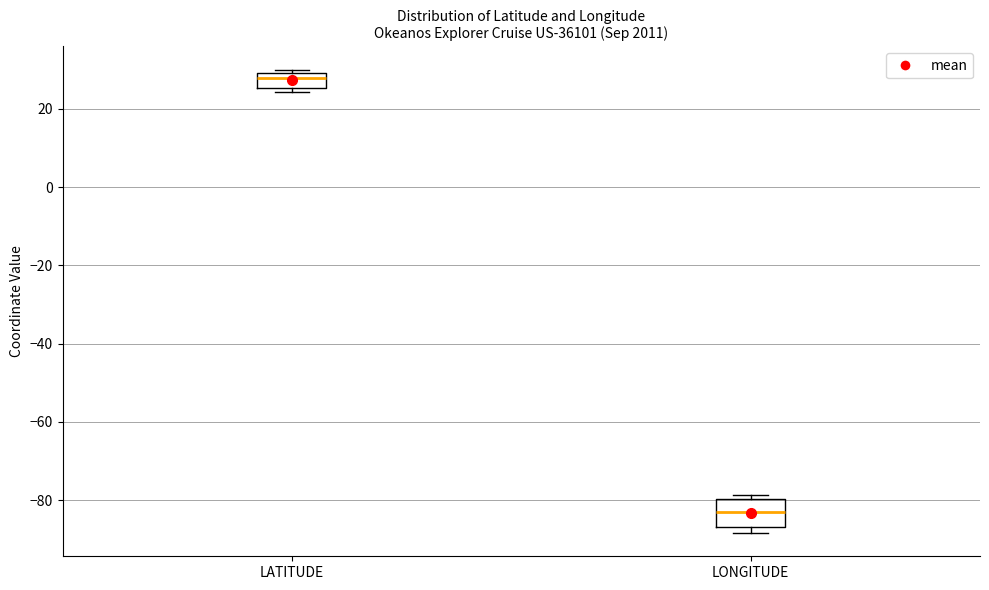

Where is the lower edge of the box for LATITUDE on the y-axis? The values are not printed on the chart, so give them approximately, as read against the axis.

26